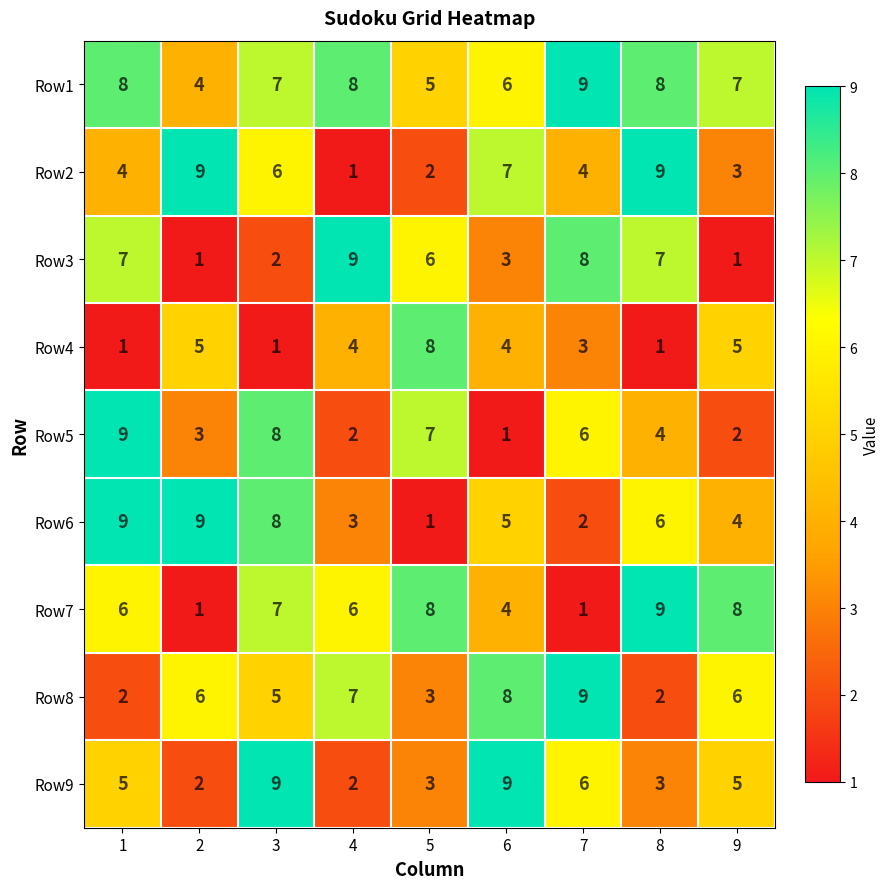

Which series changed the most between 2 and 5?

Row6